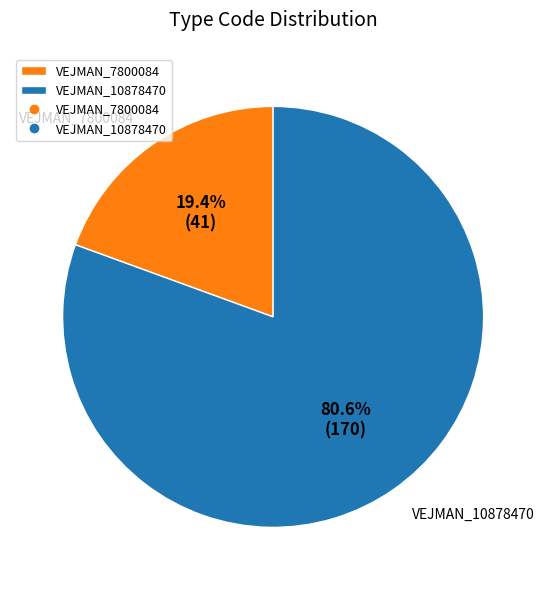

Combined, what portion of the pie is VEJMAN_10878470 and VEJMAN_7800084?

100.0%